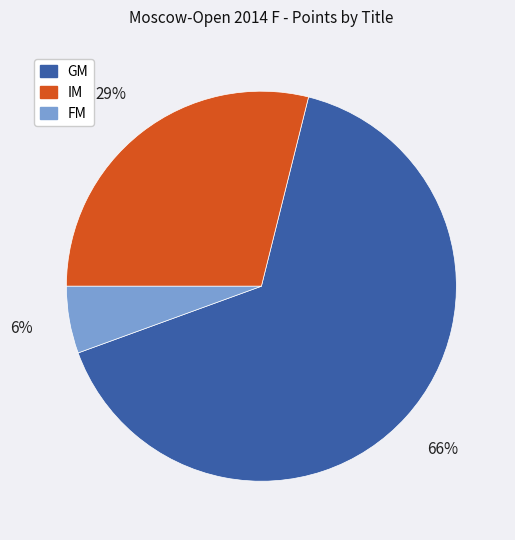

Is it true that GM is 75% of the pie?

False